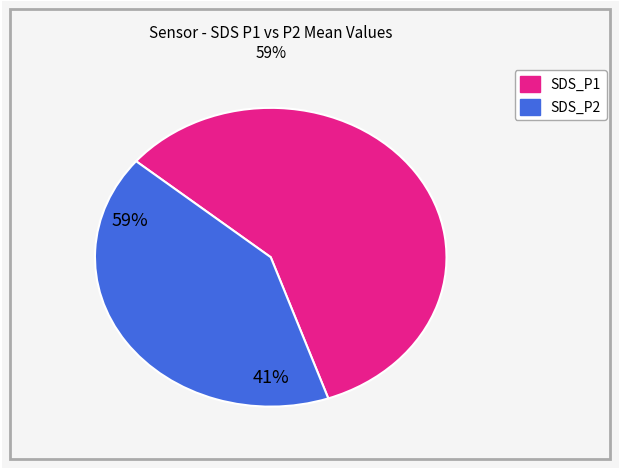

Between SDS_P1 and SDS_P2, which is larger?

SDS_P1